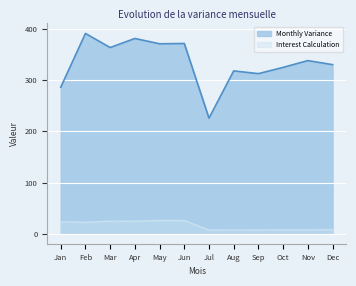

The value of Interest Calculation at Dec is 7.9. True or false?

True